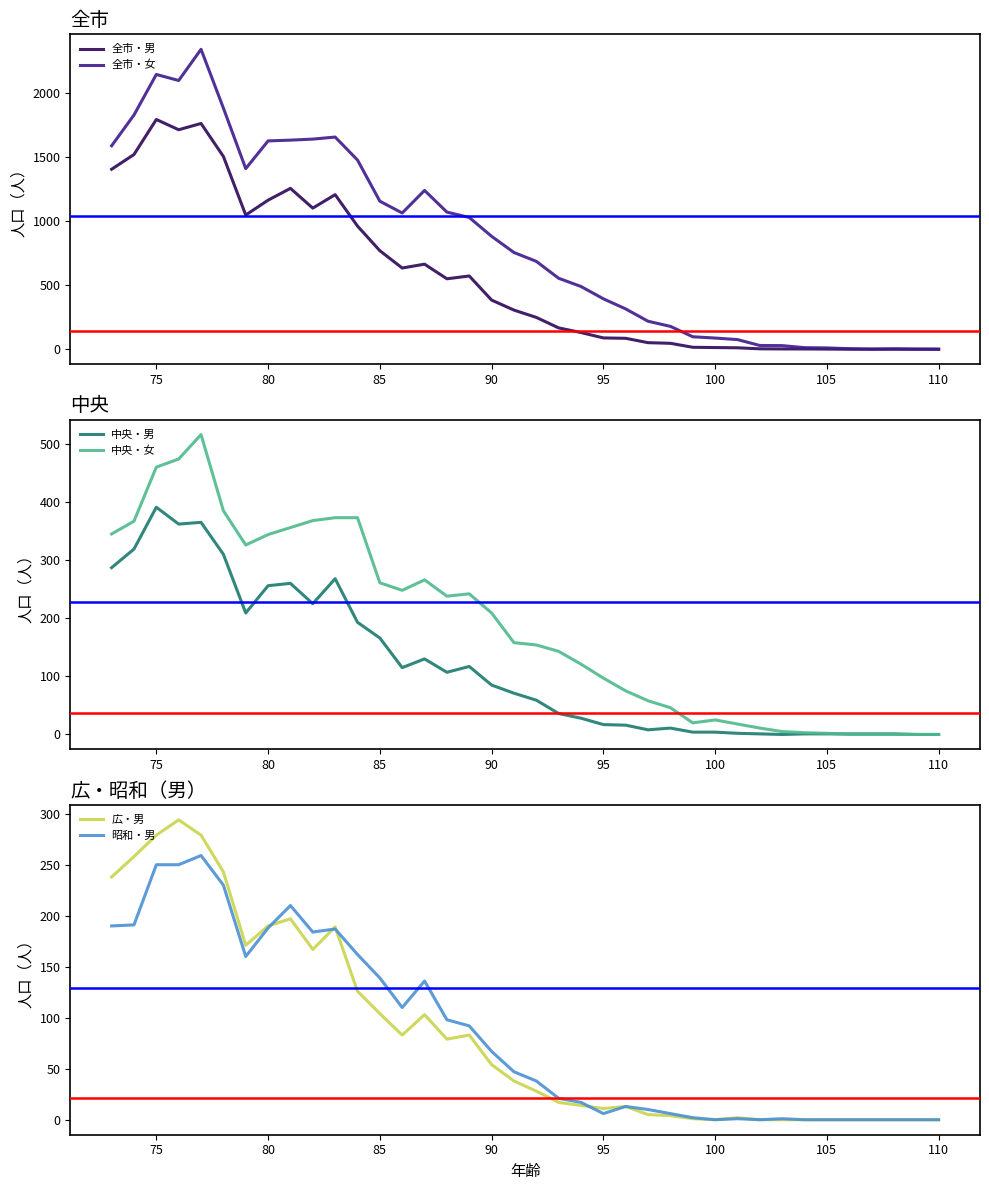

True or false: 全市・男 has a value of 13 at 100.

True